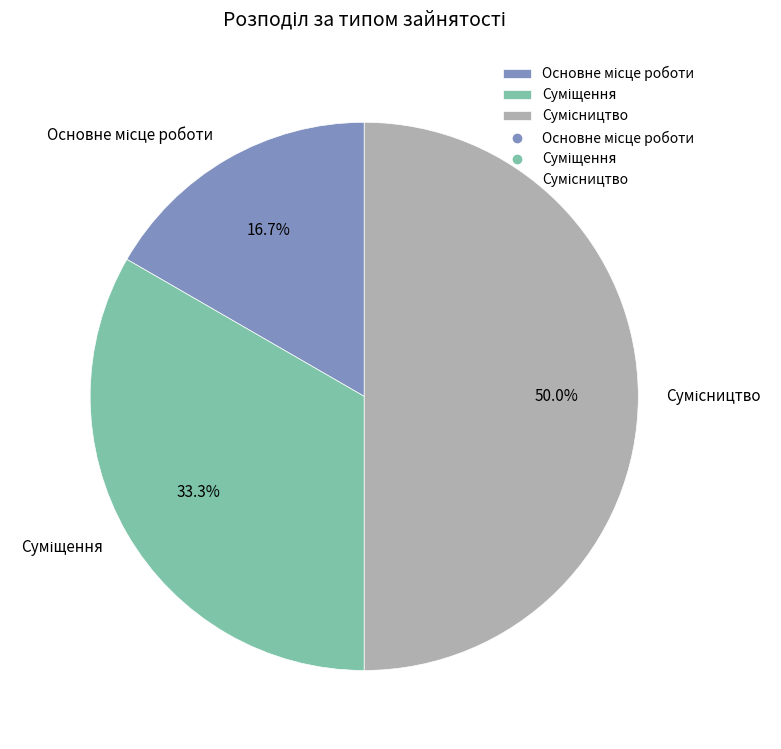

How many segments does this pie chart have?

3